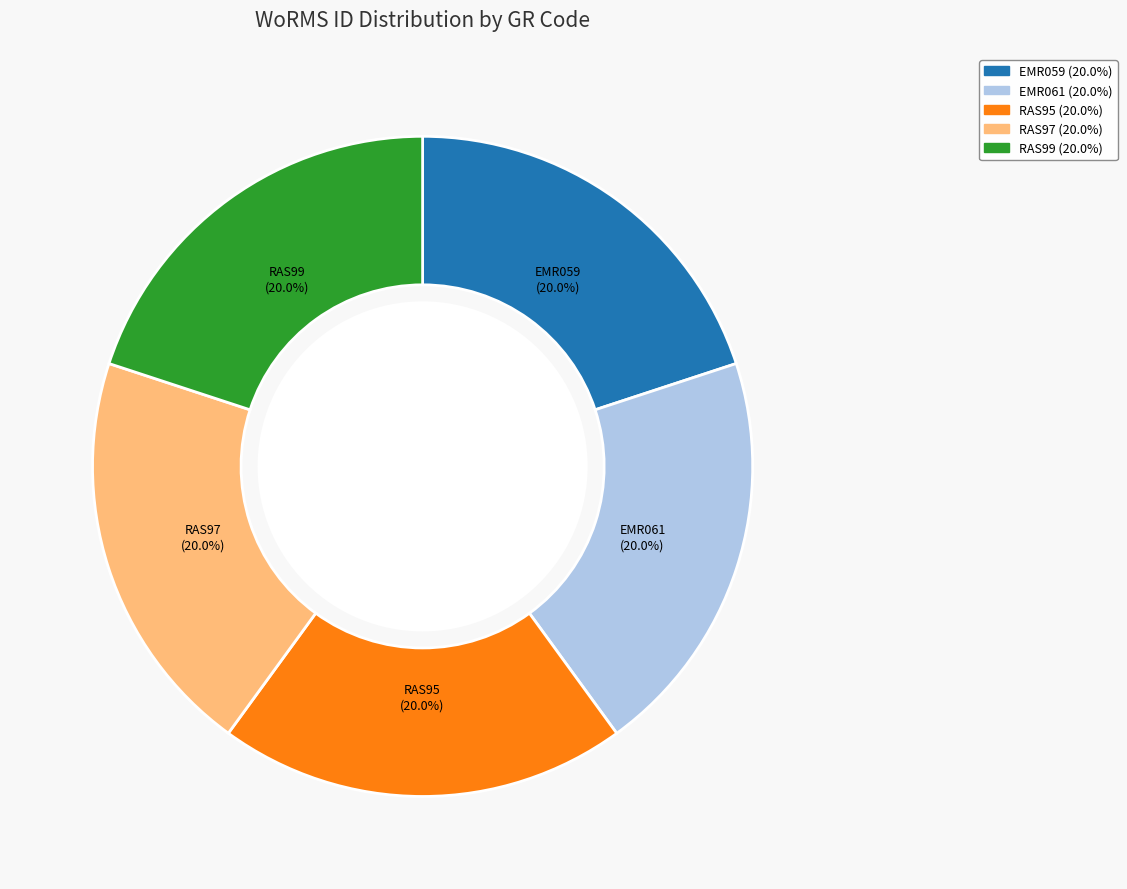

Does any single category account for the majority?

No